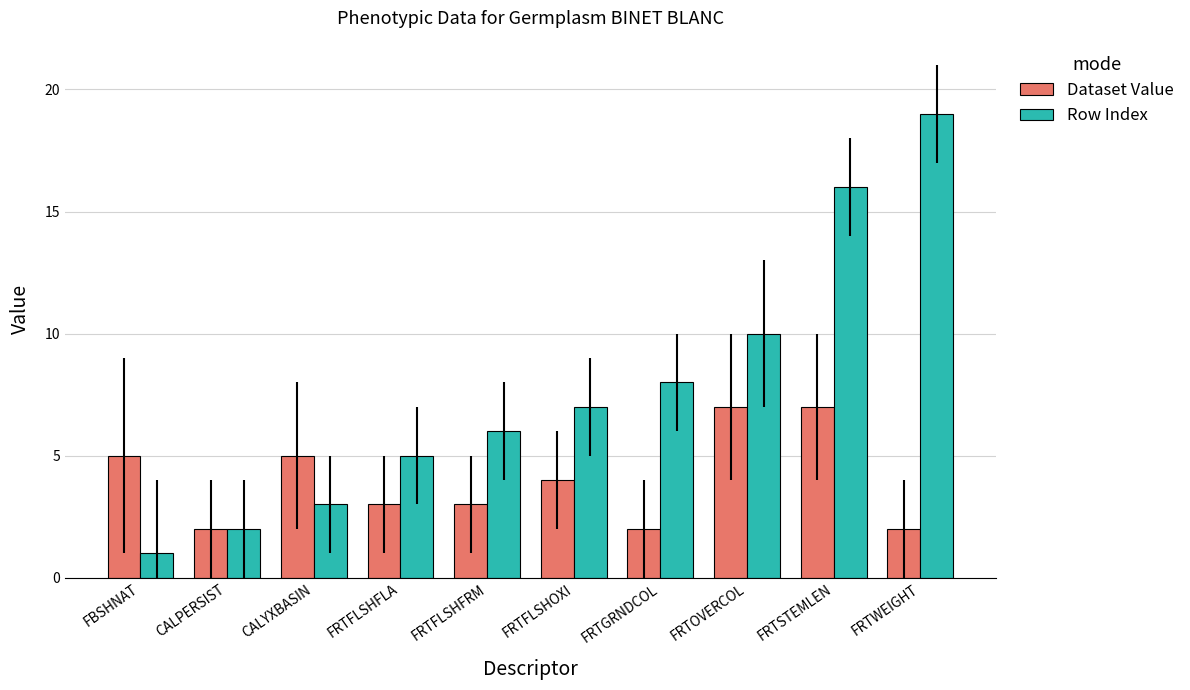

What is the difference between the Dataset Value values at FRTWEIGHT and FRTFLSHFLA?

1